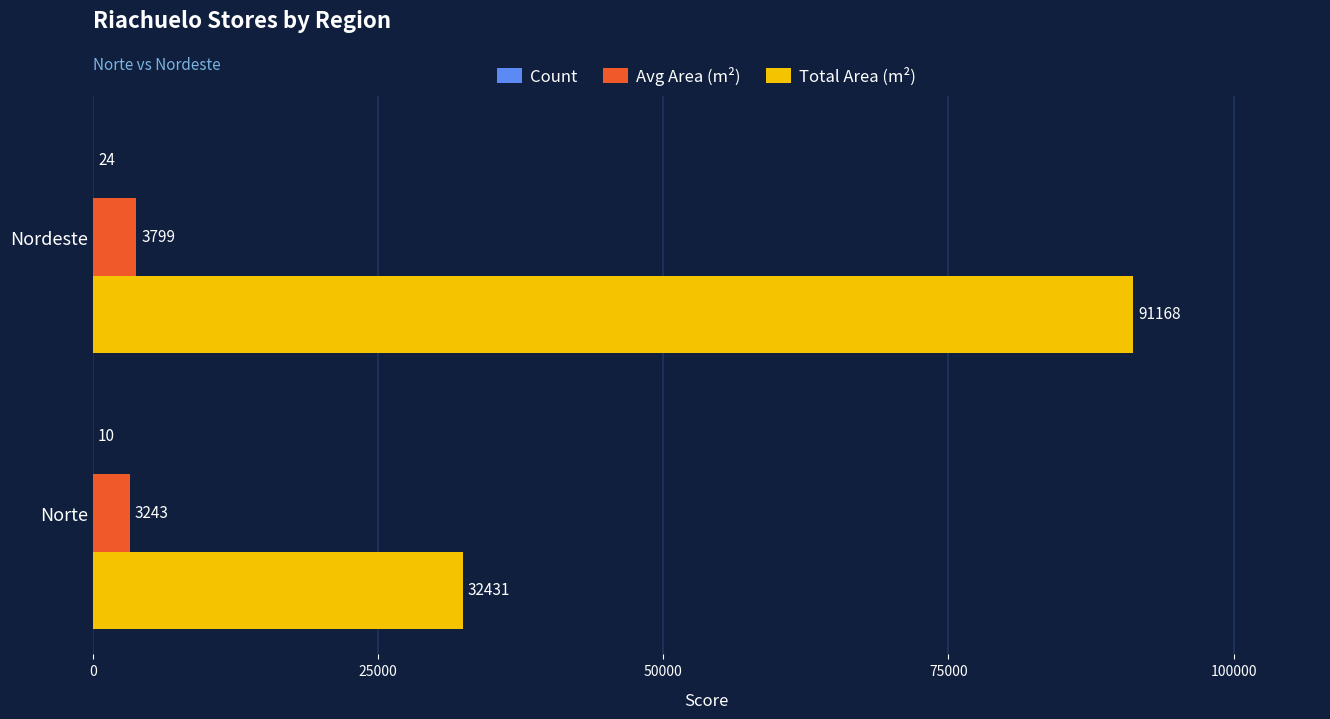

Between Norte and Nordeste, which series saw the biggest shift?

Total Area (m²)